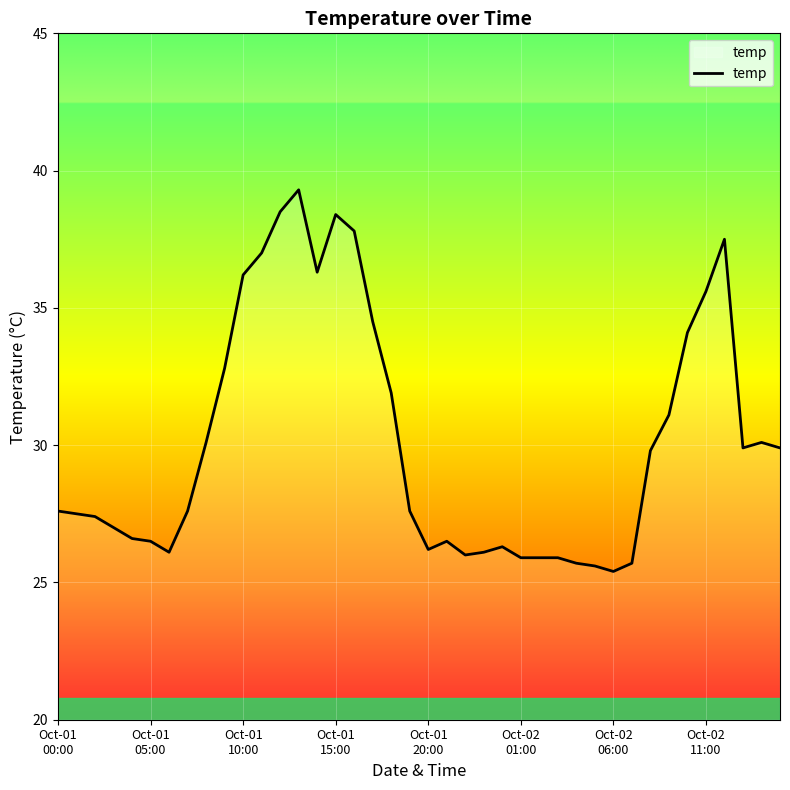

What is the sum of all values?

1205.9